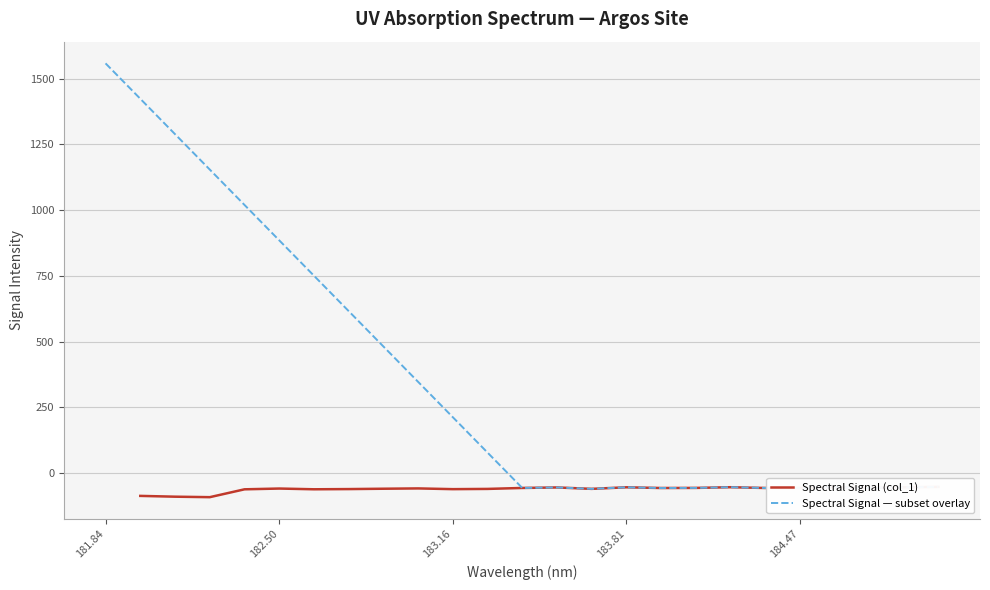

What position from the left is 184.46687888?

21